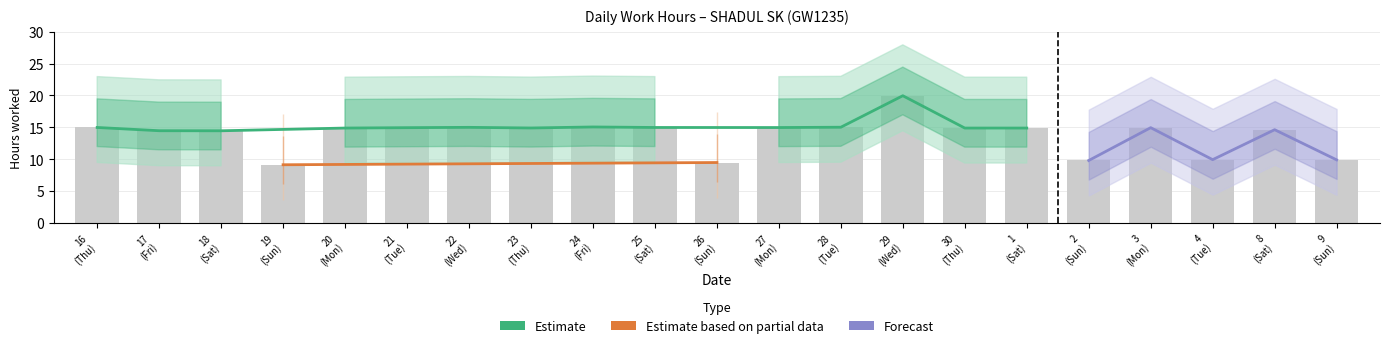

Rank the categories by value from lowest to highest.

19 (Sun), 26 (Sun), 2 (Sun), 9 (Sun), 4 (Tue), 18 (Sat), 17 (Fri), 8 (Sat), 20 (Mon), 30 (Thu), 1 (Sat), 23 (Thu), 21 (Tue), 3 (Mon), 27 (Mon), 16 (Thu), 25 (Sat), 22 (Wed), 28 (Tue), 24 (Fri), 29 (Wed)